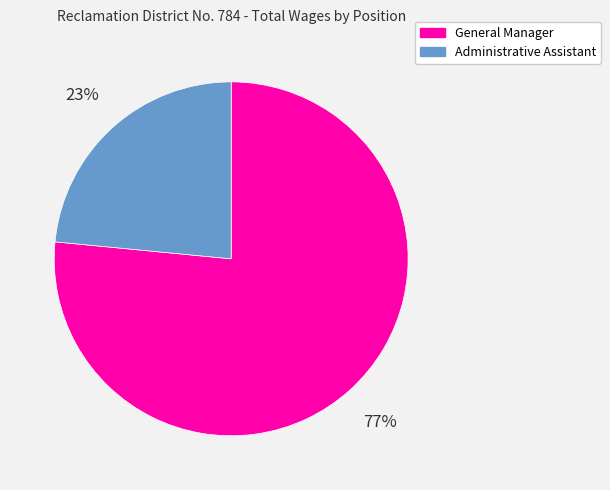

Which slice is the smallest?

Administrative Assistant